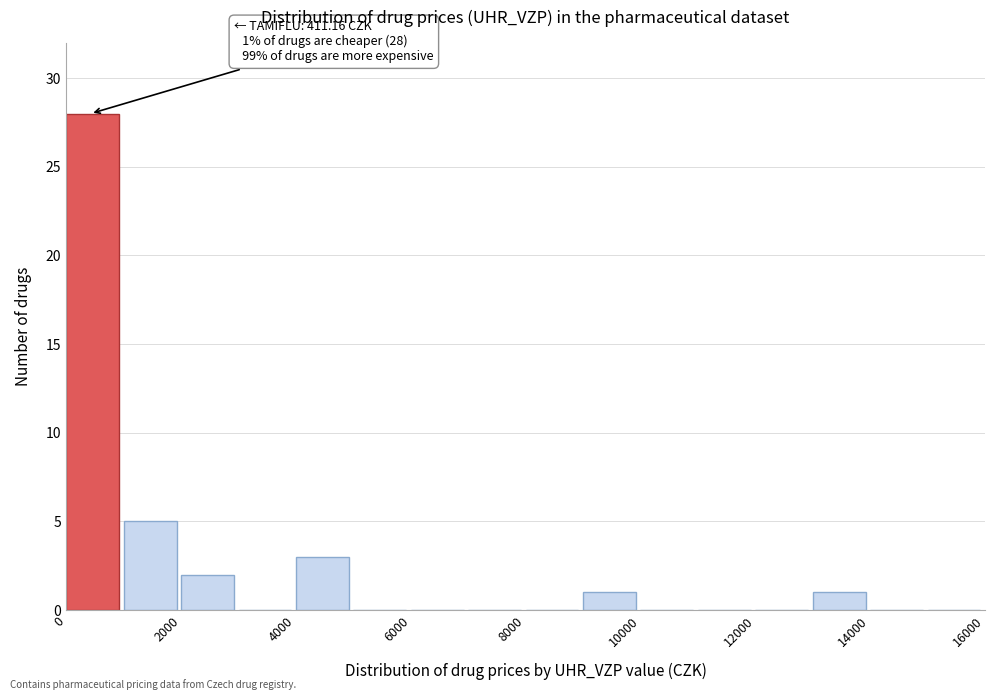

Over which range of the x-axis is the bar tallest?

0 to 1000